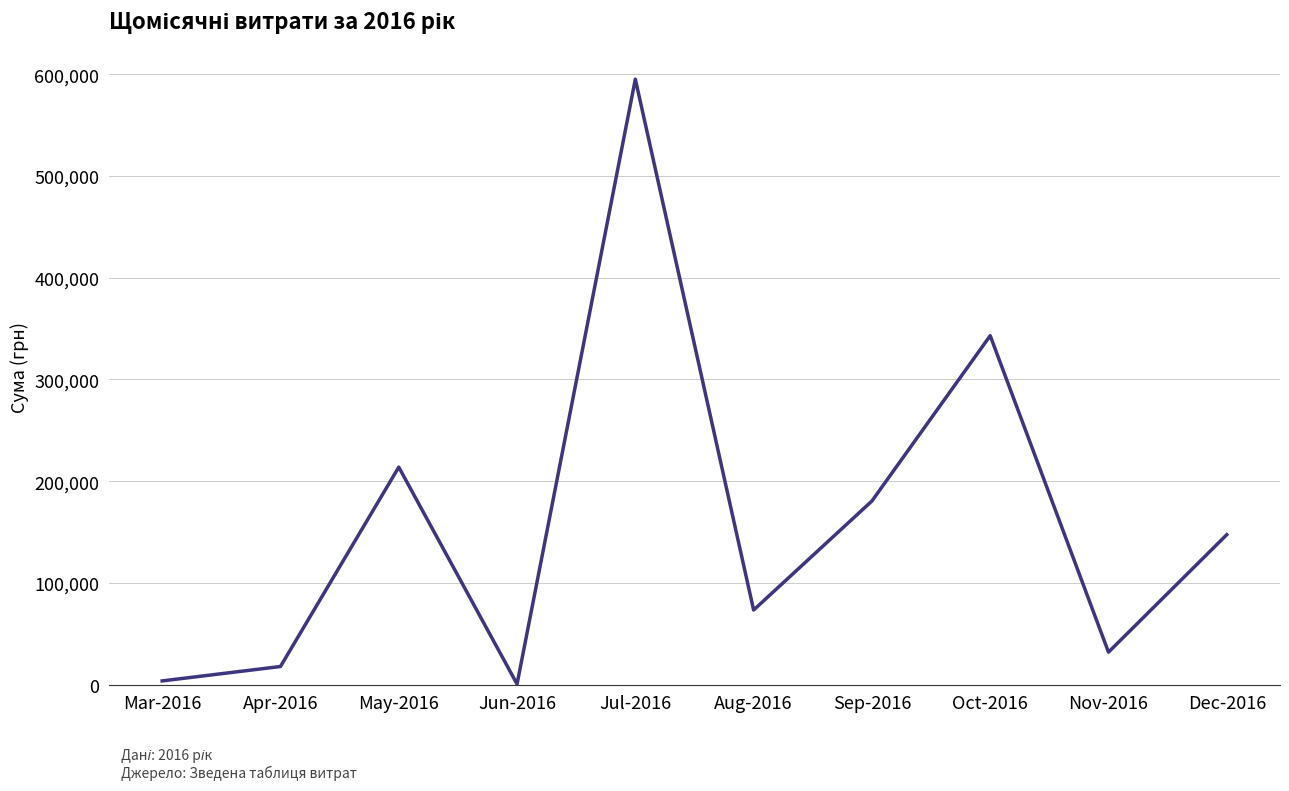

Where is the first local minimum?

Jun-2016